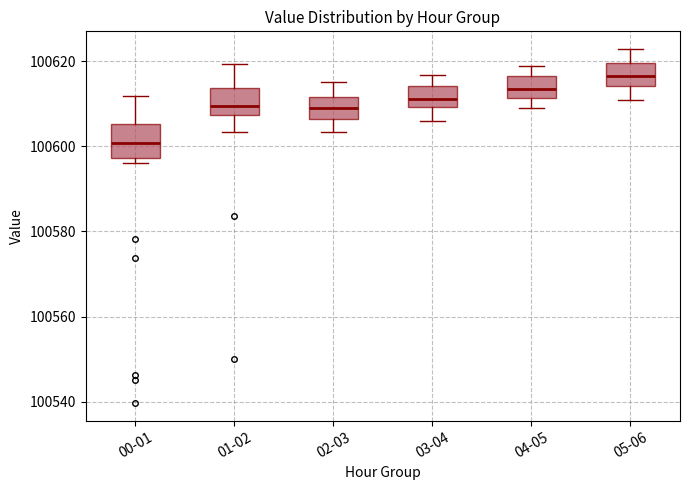

Reading left to right, transcribe this box plot: for each box, give where its median line is, the range the box spans, and where its two whiskers end, as read against the y-axis. The values are not printed on the chart, so give them approximately, as read against the axis.

00-01: median 100600, box 100598 to 100606, whiskers 100596 to 100612
01-02: median 100610, box 100608 to 100614, whiskers 100604 to 100620
02-03: median 100610, box 100606 to 100612, whiskers 100604 to 100616
03-04: median 100612, box 100610 to 100614, whiskers 100606 to 100616
04-05: median 100614, box 100612 to 100616, whiskers 100608 to 100618
05-06: median 100616, box 100614 to 100620, whiskers 100610 to 100622